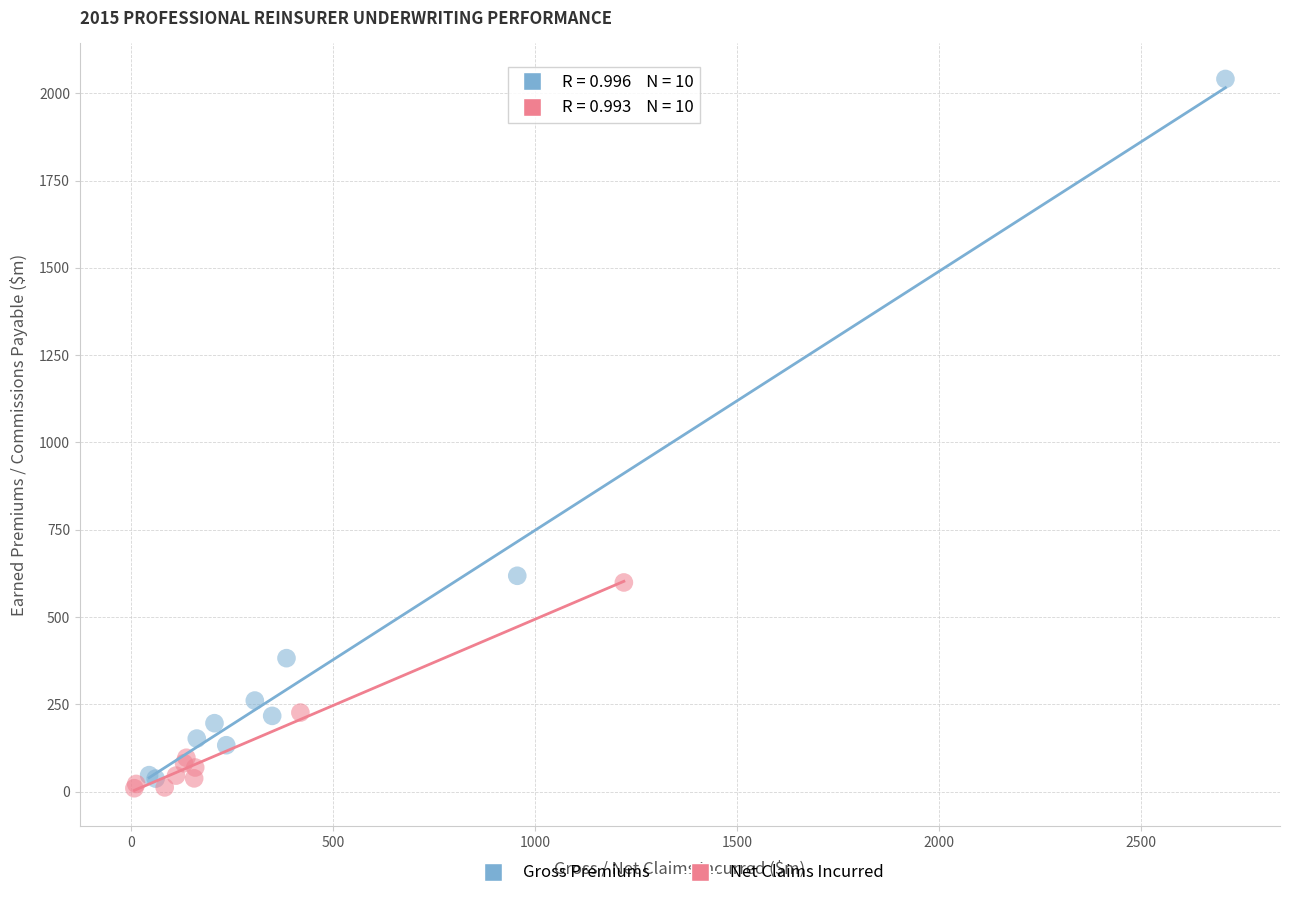

Which series has the largest Y range (max minus min)?

Gross Premiums